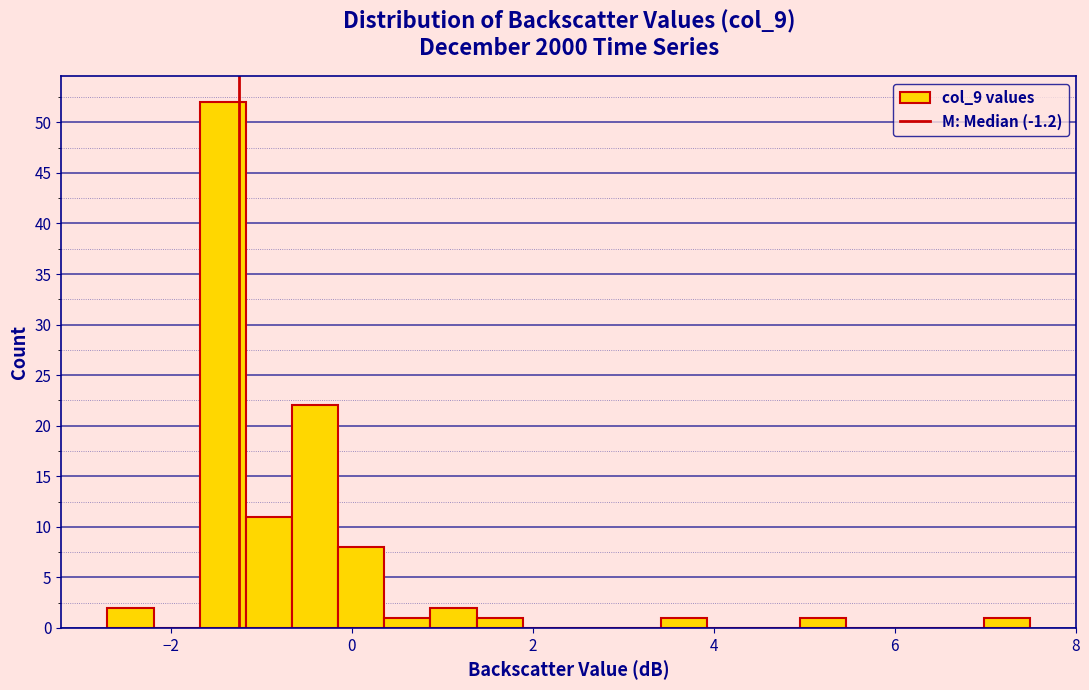

Around what value on the x-axis is the tallest bar? Give the approximate position of its centre, as read against the axis.

-1.4